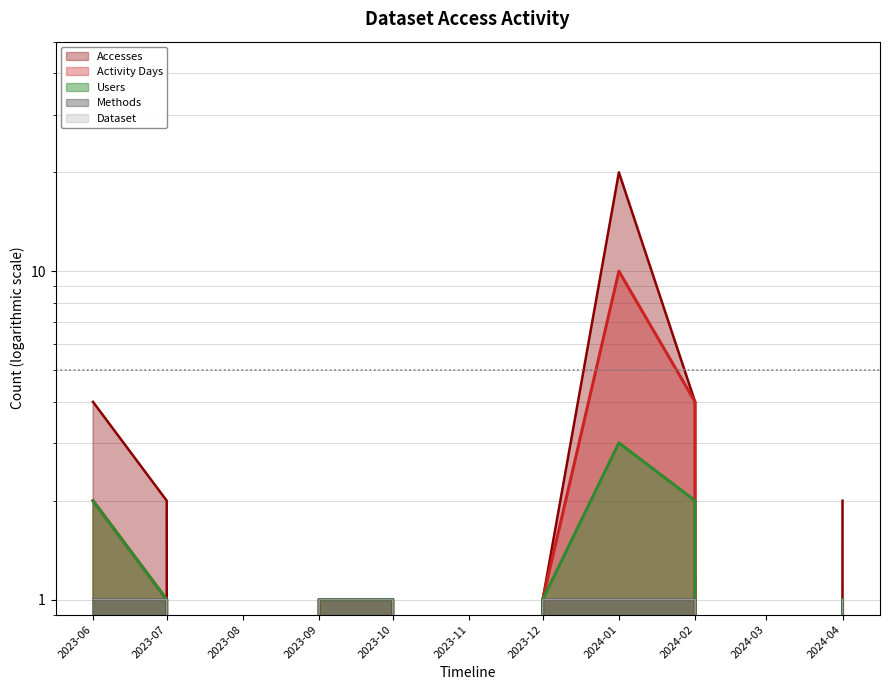

At which label is Accesses closest to 10?

2023-06